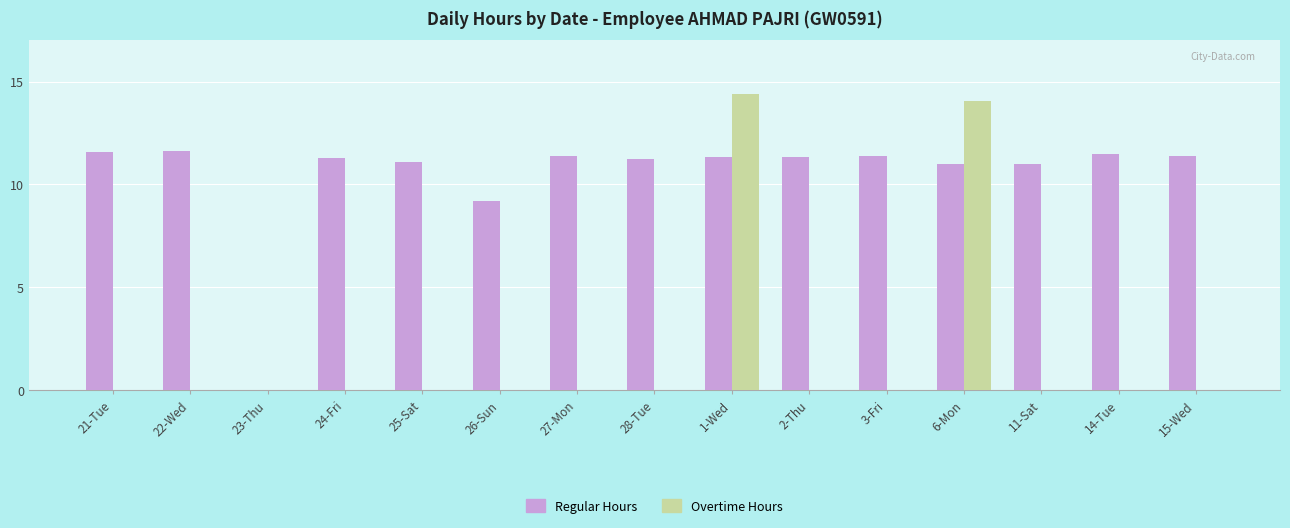

What is the total value across all series at 1-Wed?

25.7